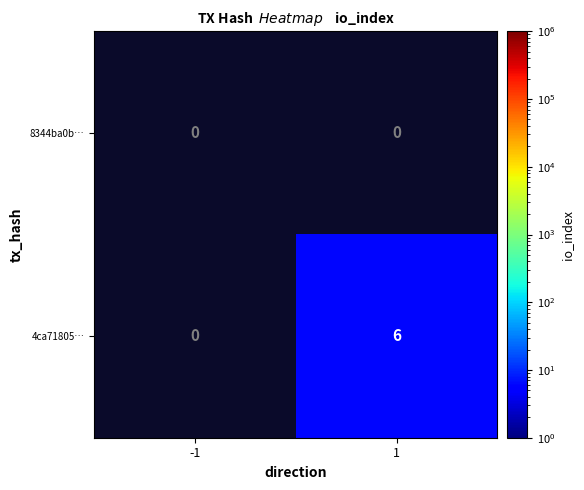

The value of 4ca71805… at 1 is 4. True or false?

False